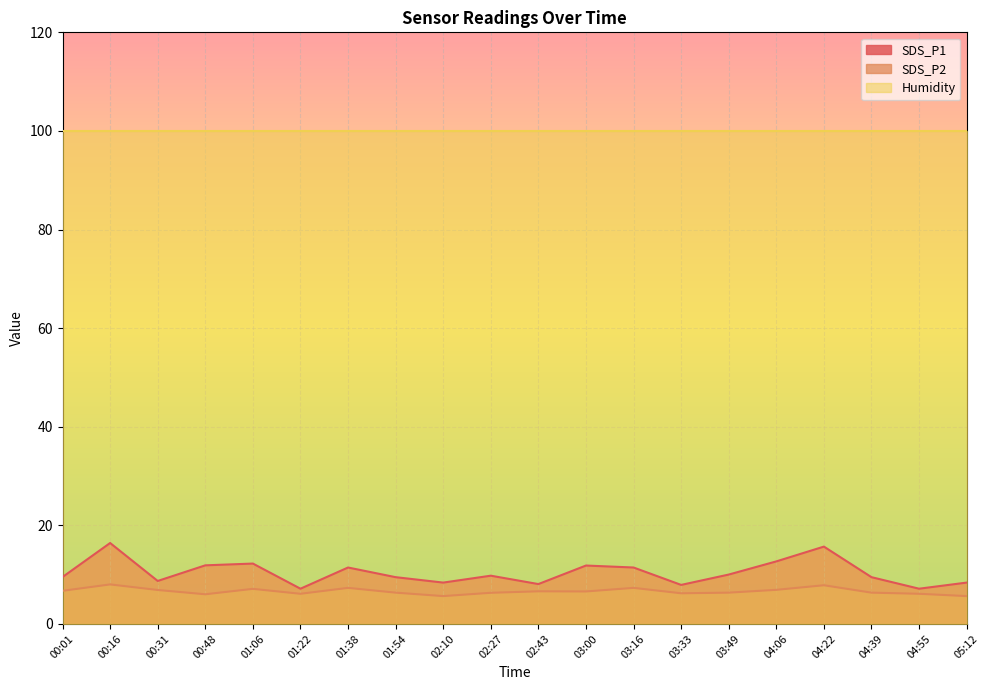

Rank the series by their maximum value, from lowest to highest.

SDS_P2, SDS_P1, Humidity